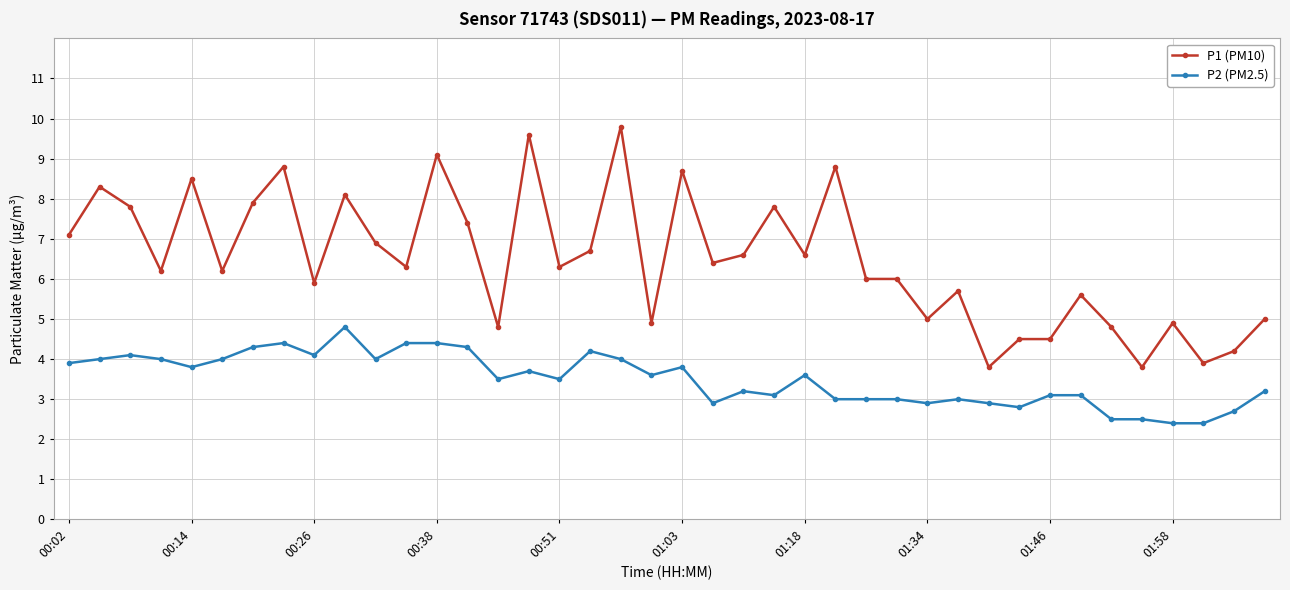

Does the chart have visible grid lines?

Yes